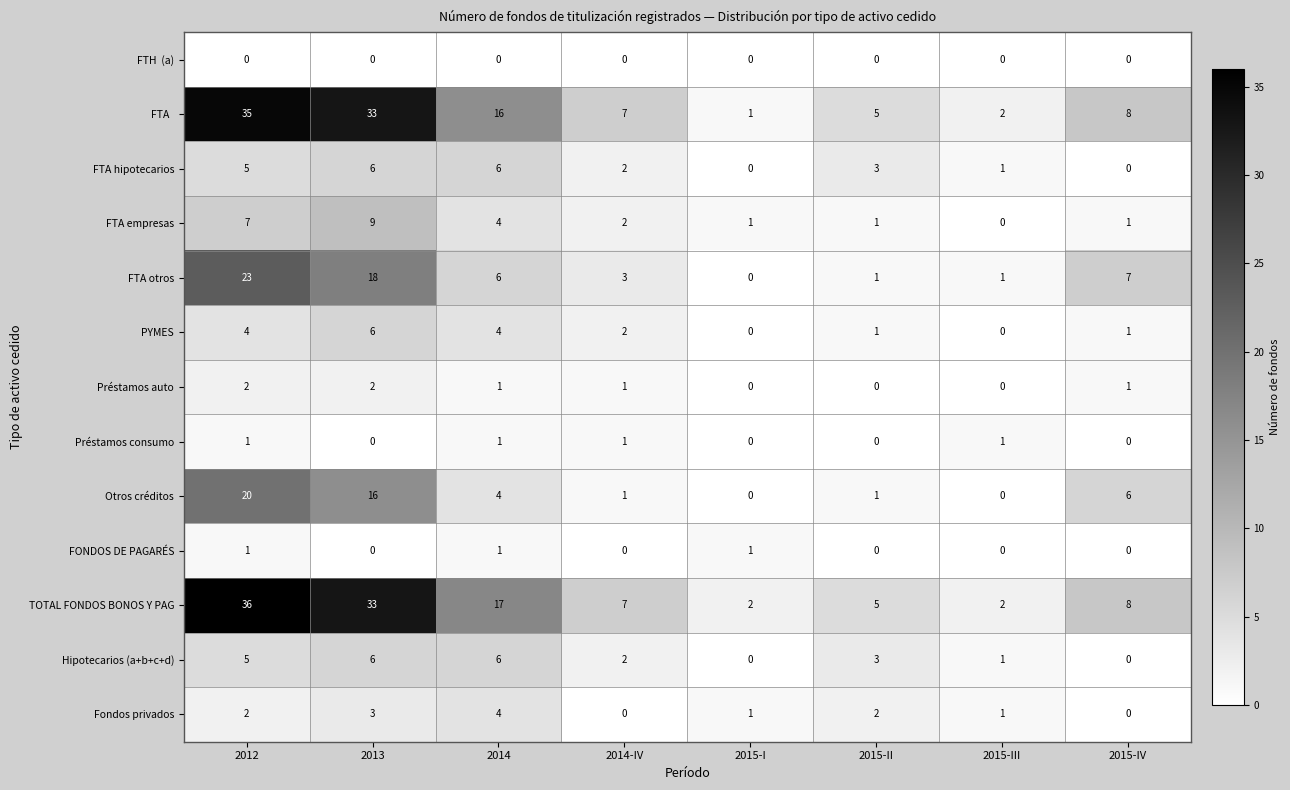

What is the spread (max minus min) of values at 2012?

36